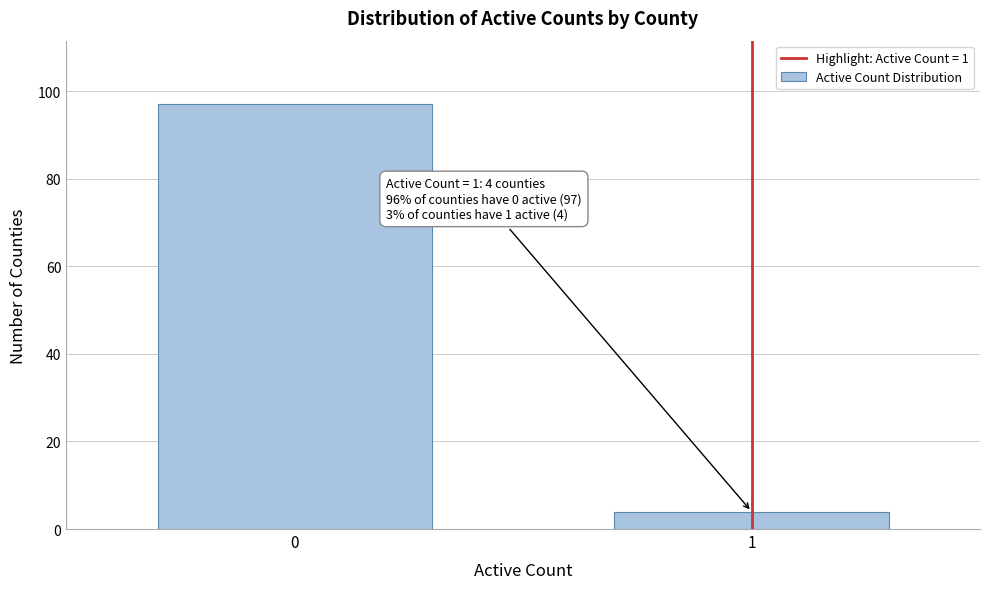

Reading left to right, list all the values displayed in this chart.

0=97	1=4